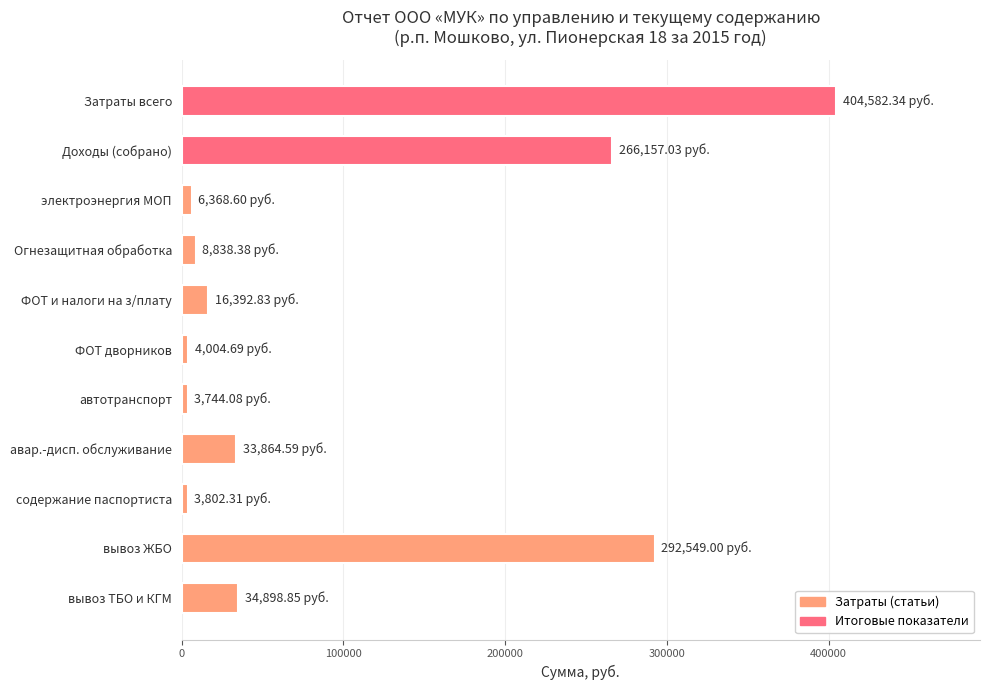

Count the number of data series in this chart.

1